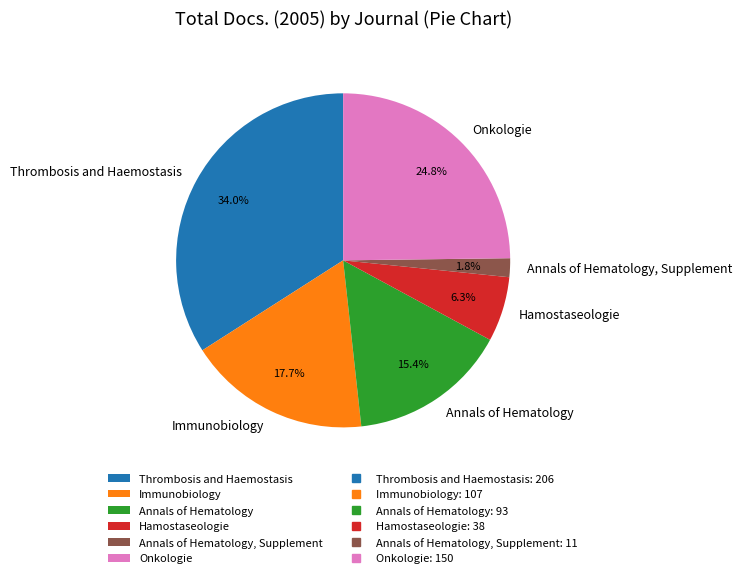

Which category has the biggest portion of the pie?

Thrombosis and Haemostasis